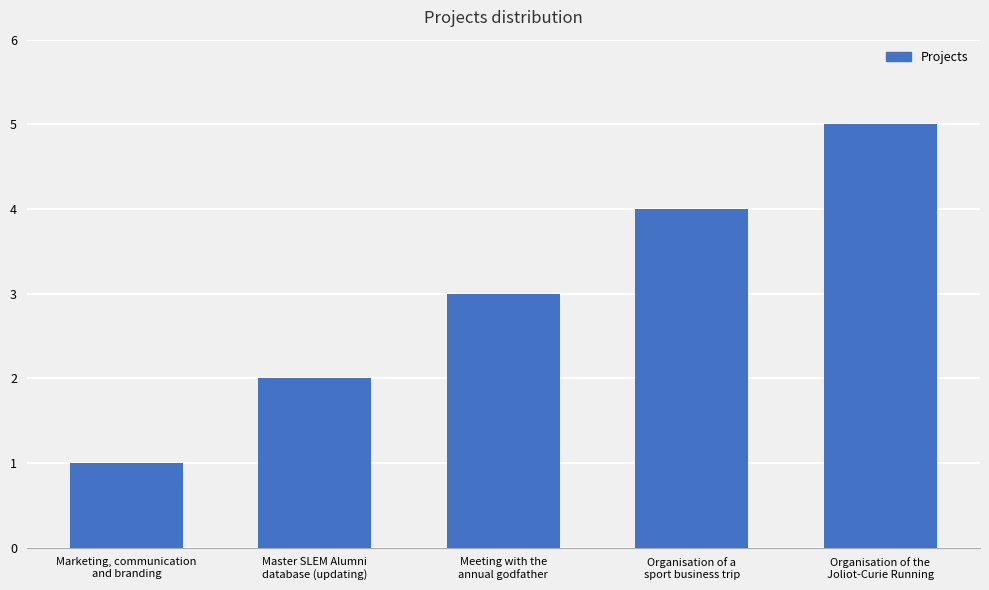

Rank the categories by value from highest to lowest.

Organisation of the
Joliot-Curie Running, Organisation of a
sport business trip, Meeting with the
annual godfather, Master SLEM Alumni
database (updating), Marketing, communication
and branding